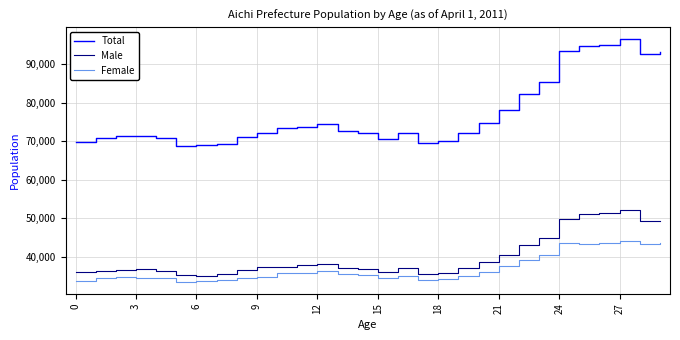

What is the difference between the maximum and minimum values in the Female series?

10657